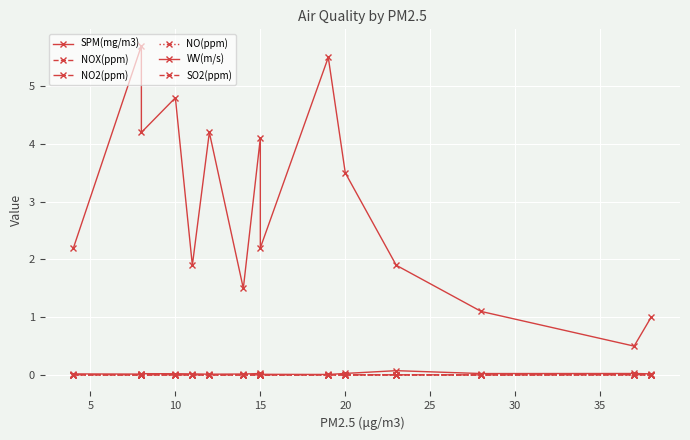

What is the greatest value displayed?

5.7